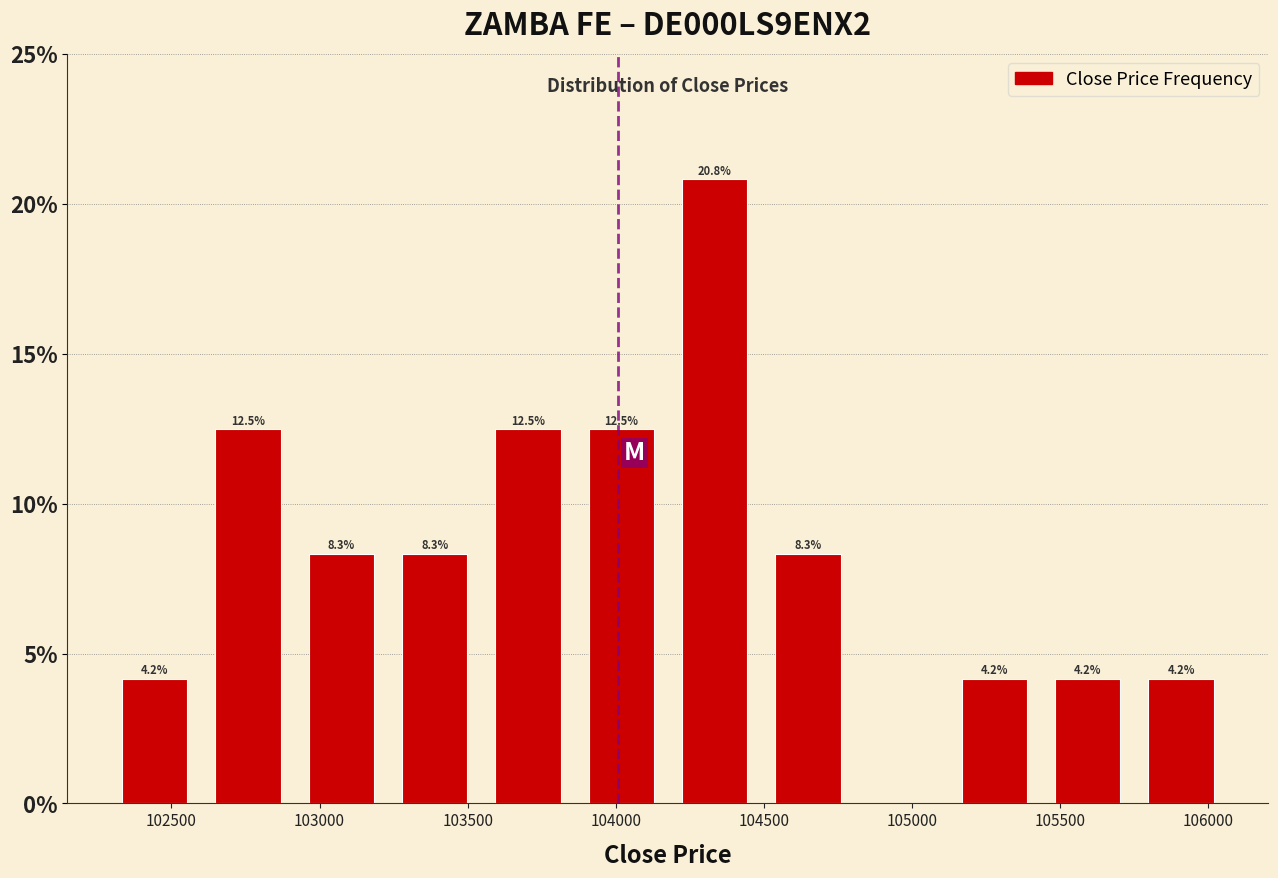

Over which range of the x-axis is the bar tallest?

104200 to 104500